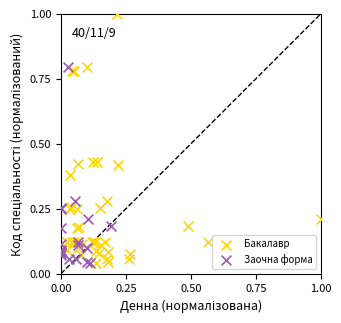

Which series contains the highest Y value?

Бакалавр